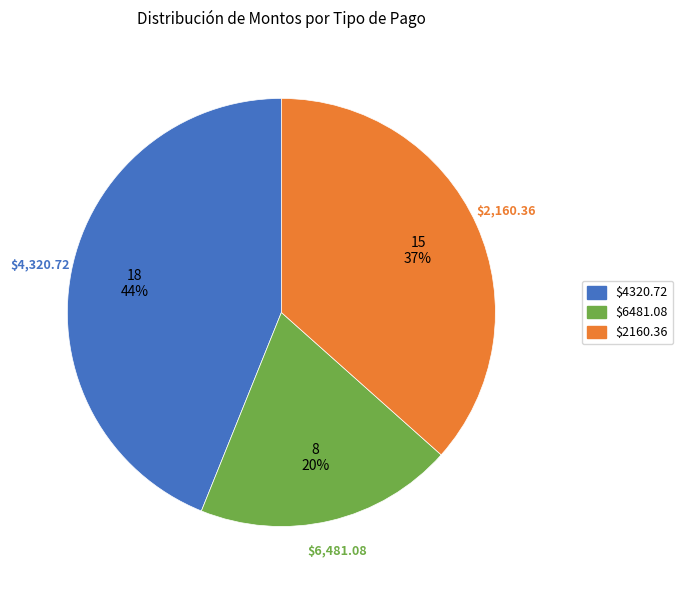

To the nearest percent, what is the difference between the largest and smallest slice percentages?

24%